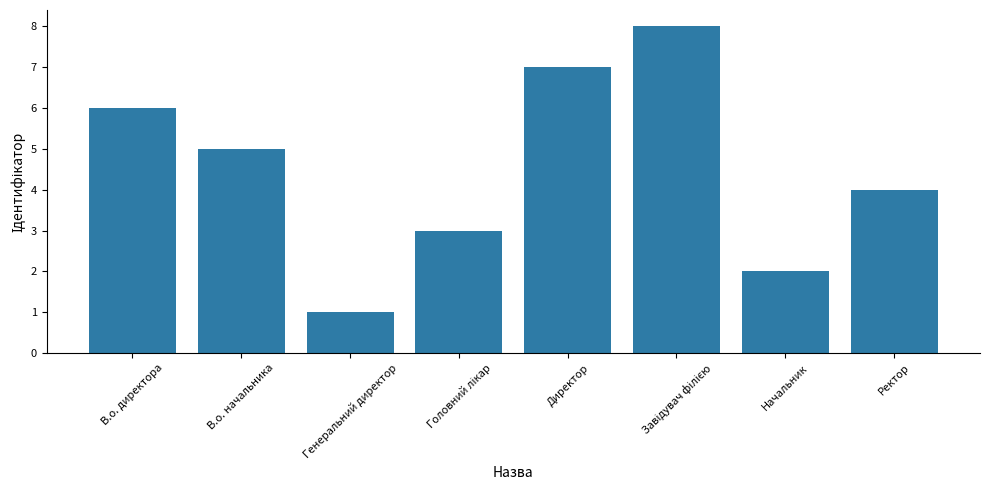

What is the label of the 3rd bar from the left?

Генеральний директор